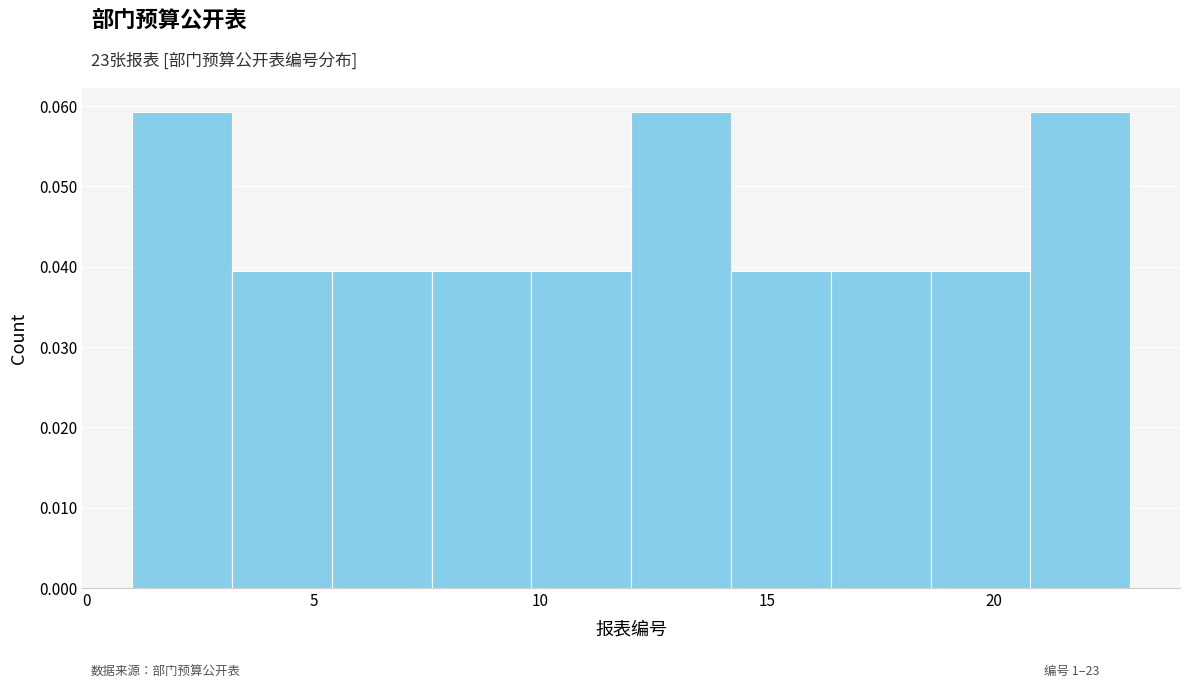

How tall is the bar that spans 3.2 to 5.4 on the x-axis? Neither the bar edges nor the heights are printed on the chart, so give them approximately, as read against the axes.

0.040